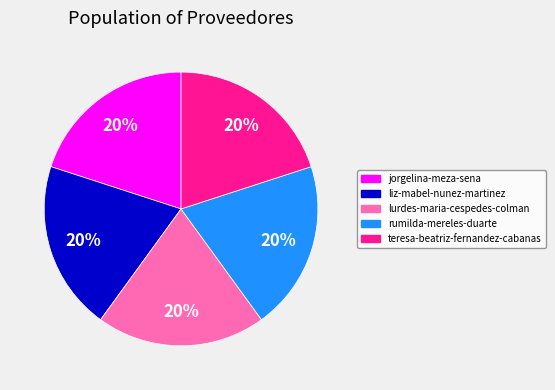

Count the number of slices in the pie.

5